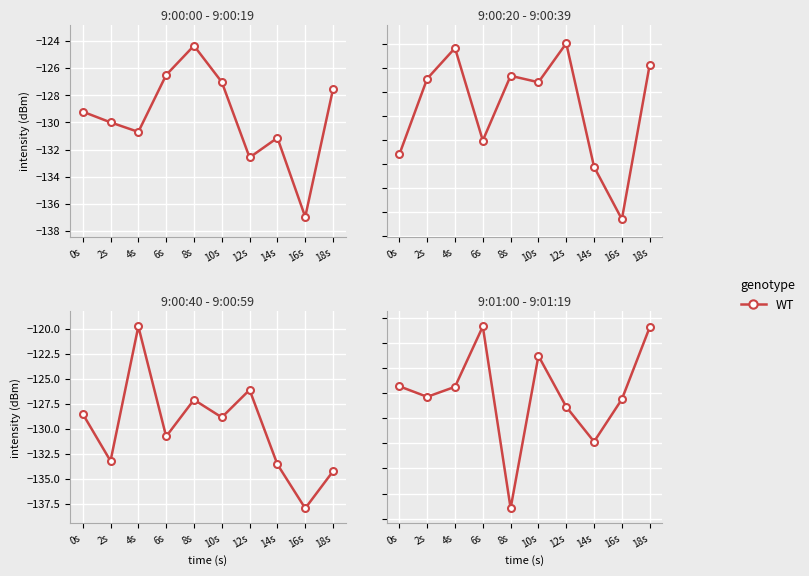

Between 10s and 0s, which is larger?

10s